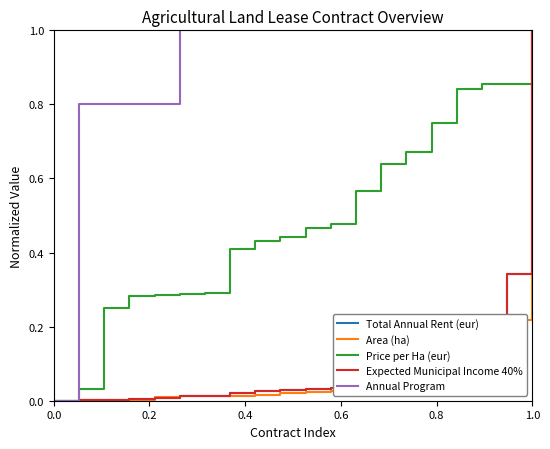

Is this an area chart (filled region under the line)?

No